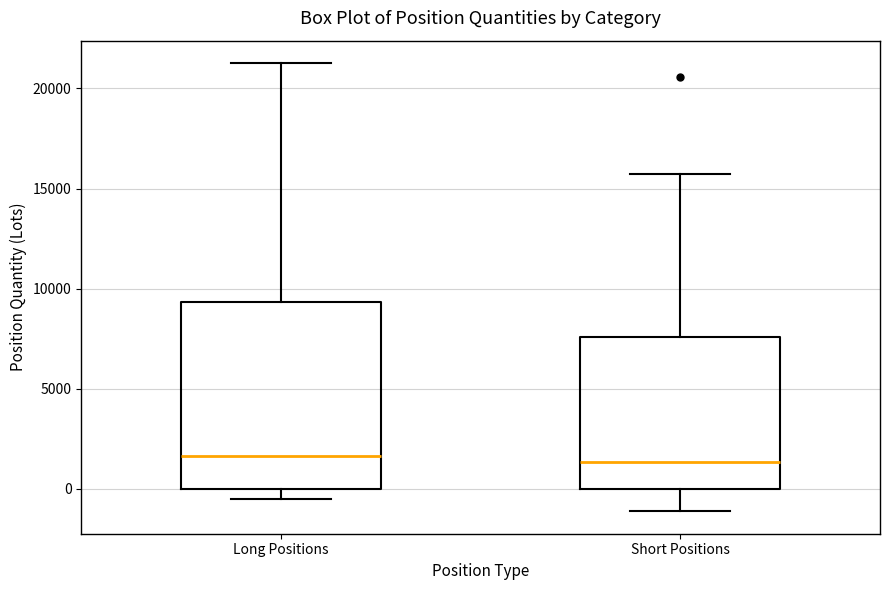

Comparing the boxes themselves (not the whiskers), which one is the tallest?

Long Positions